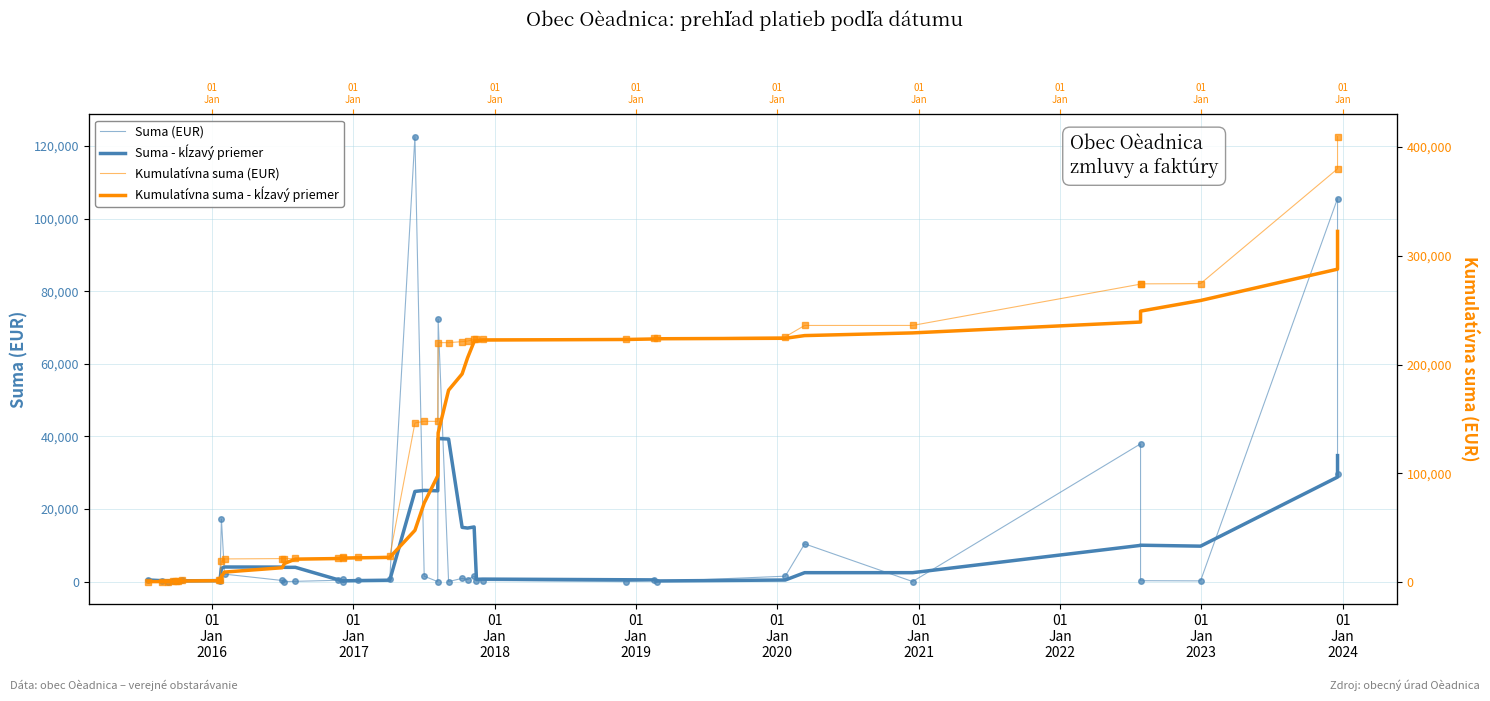

True or false: Kumulatívna suma (EUR) and Suma - kĺzavý priemer cross at least once.

False